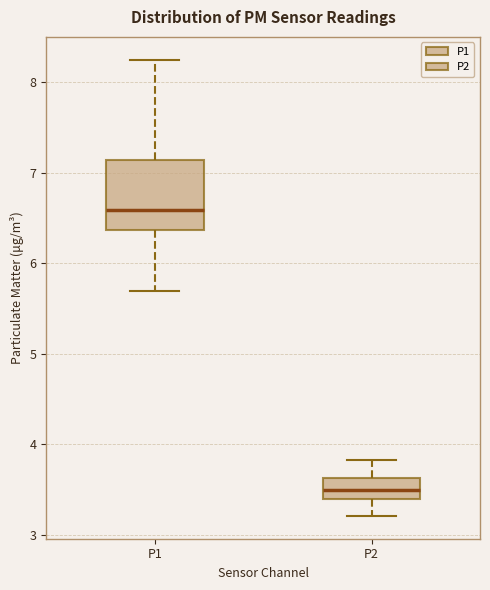

Where is the lower edge of the box for P2 on the y-axis? The values are not printed on the chart, so give them approximately, as read against the axis.

3.4